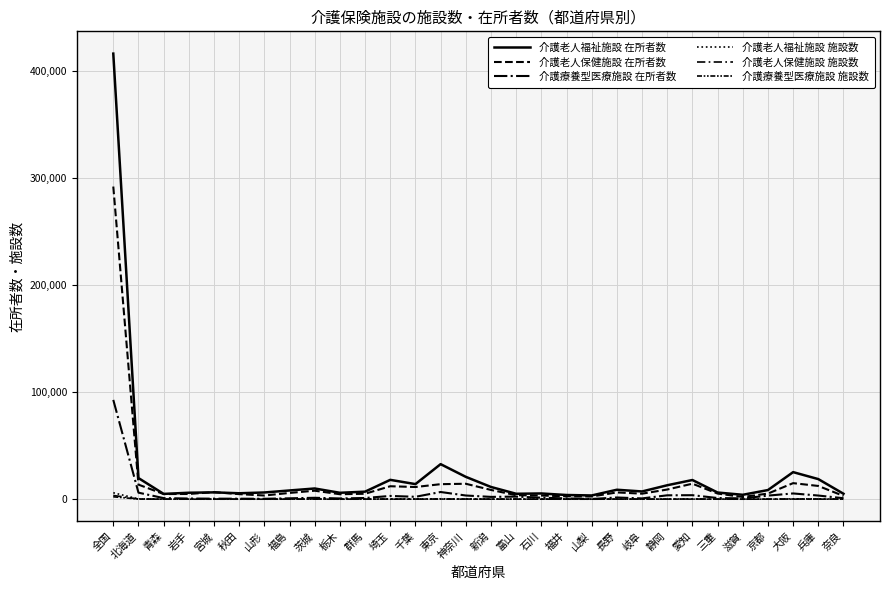

At which category is the sum across all series the highest?

全国